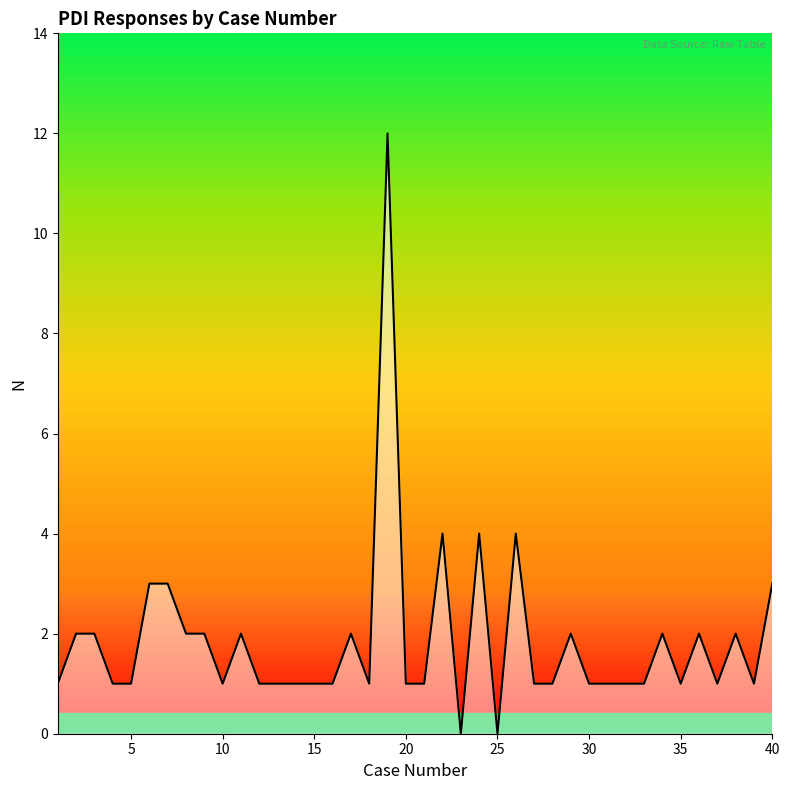

What is the average value?

2